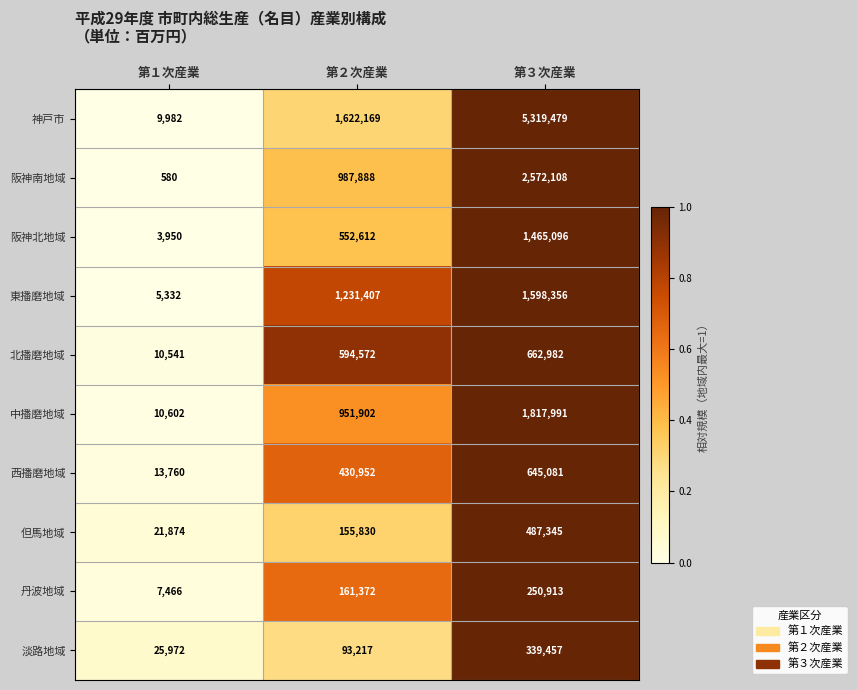

Which label corresponds to the largest value in the chart?

第３次産業